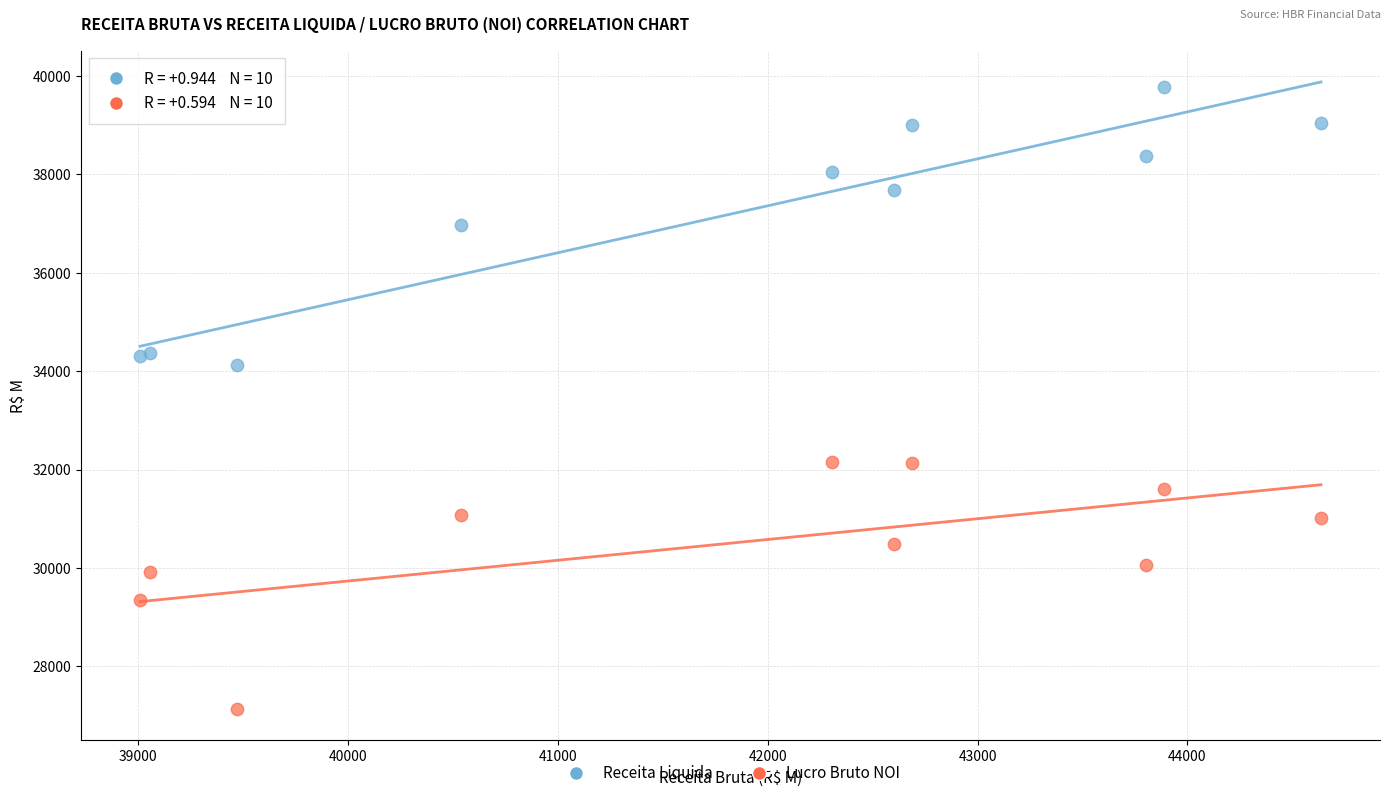

Which series has the largest Y range (max minus min)?

Receita Liquida